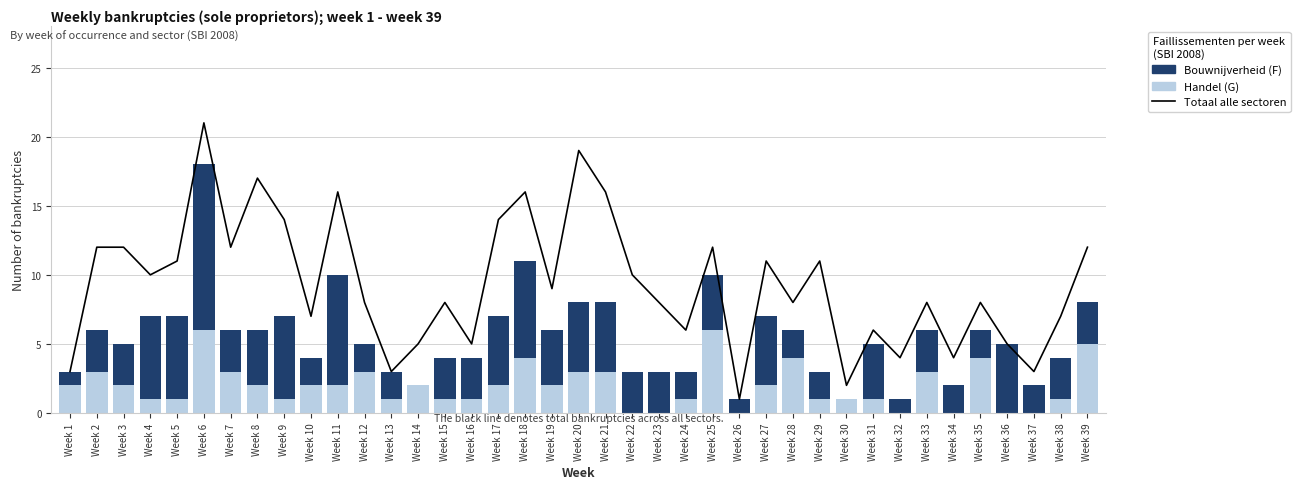

What is the maximum value shown in the chart?

21